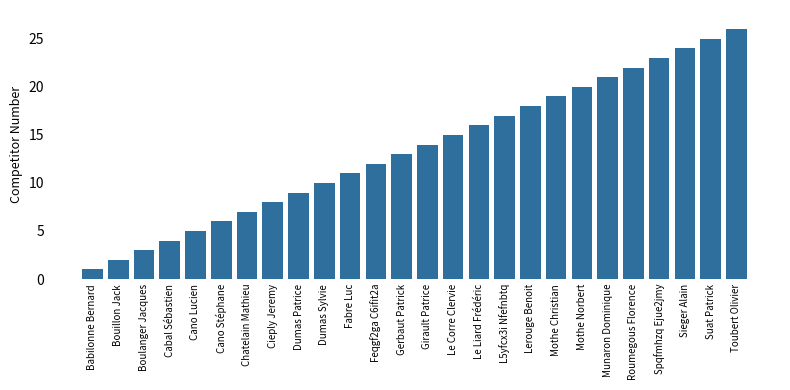

Between Spqfmhzq Ejue2jmy and Le Corre Clervie, which is larger?

Spqfmhzq Ejue2jmy